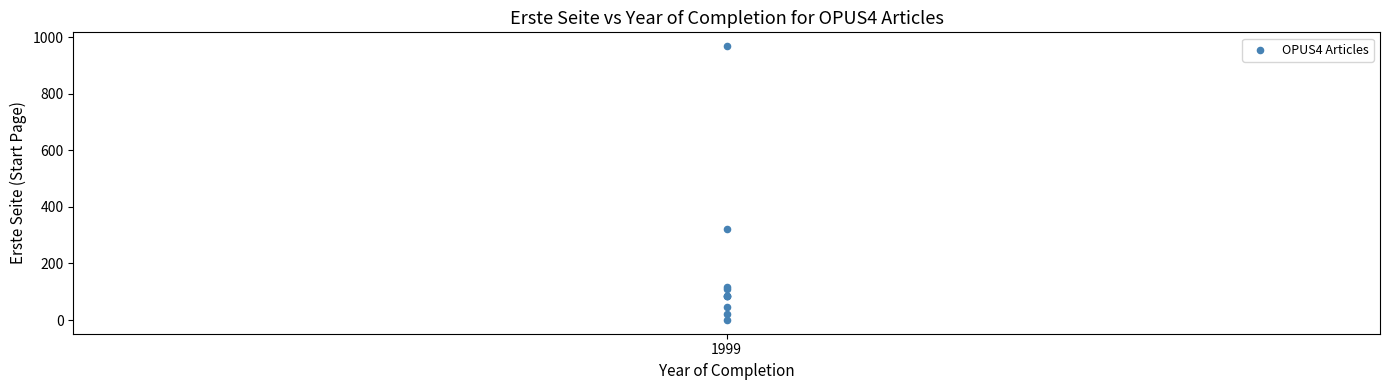

What Y value in the scatter plot is closest to 484?

323